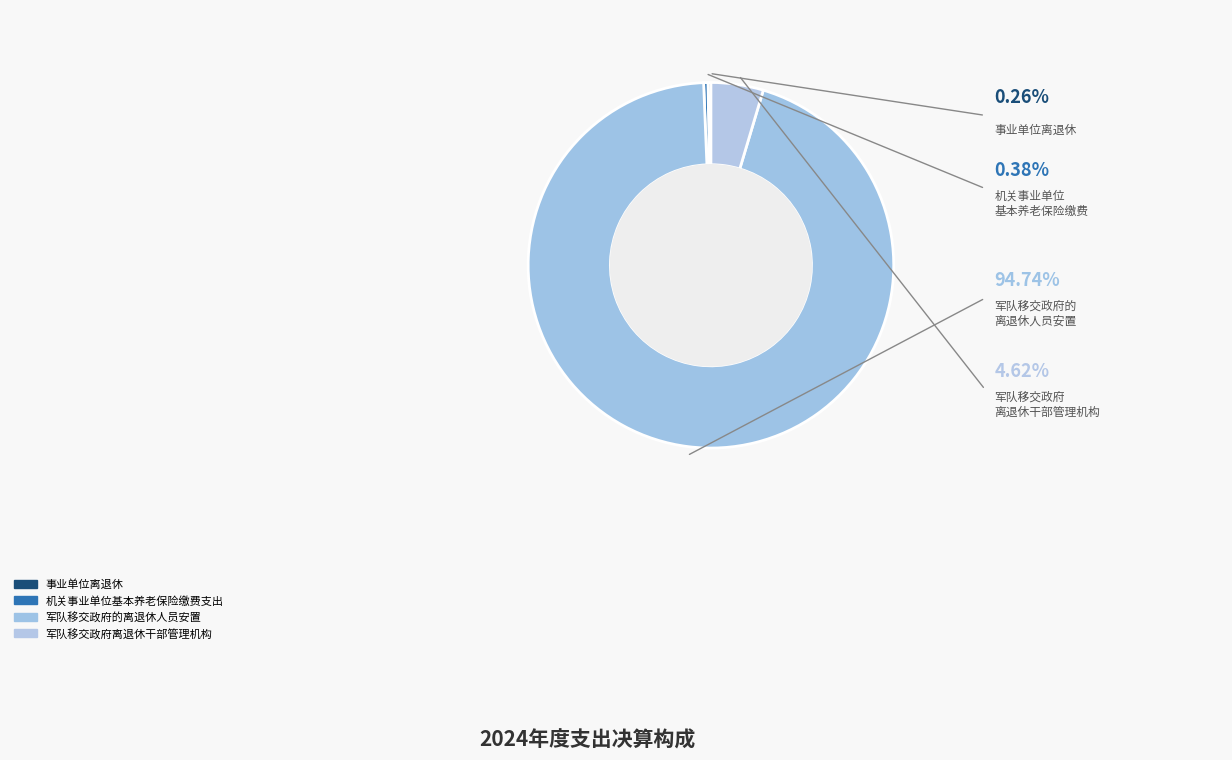

To the nearest percent, what is the combined percentage of 事业单位离退休 and 军队移交政府离退休干部管理机构?

5%